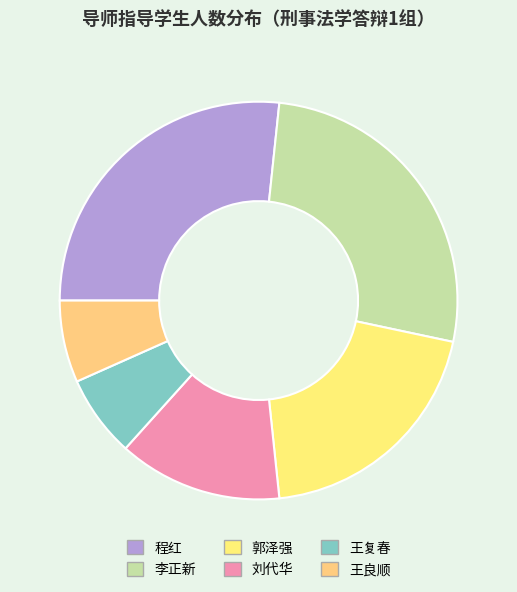

What is the smallest slice in the pie chart?

王复春